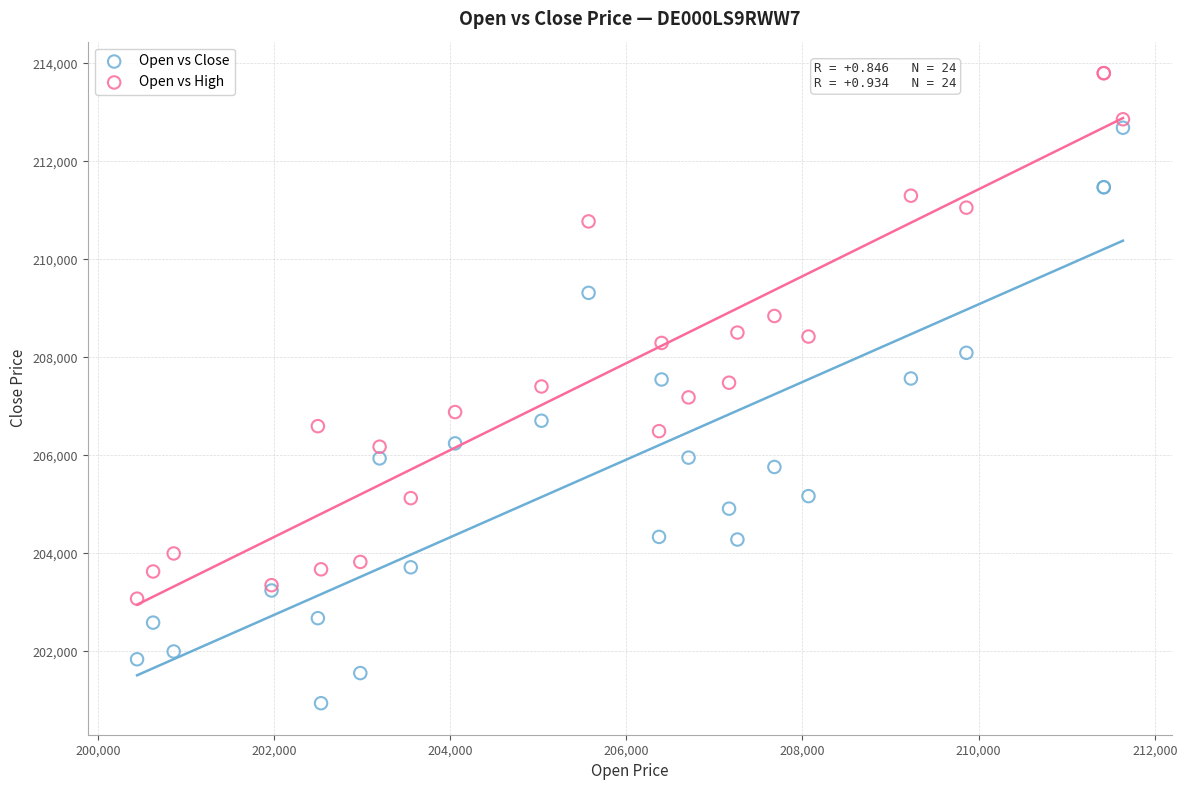

What is the X range (max minus min) for the scatter plot?

11195